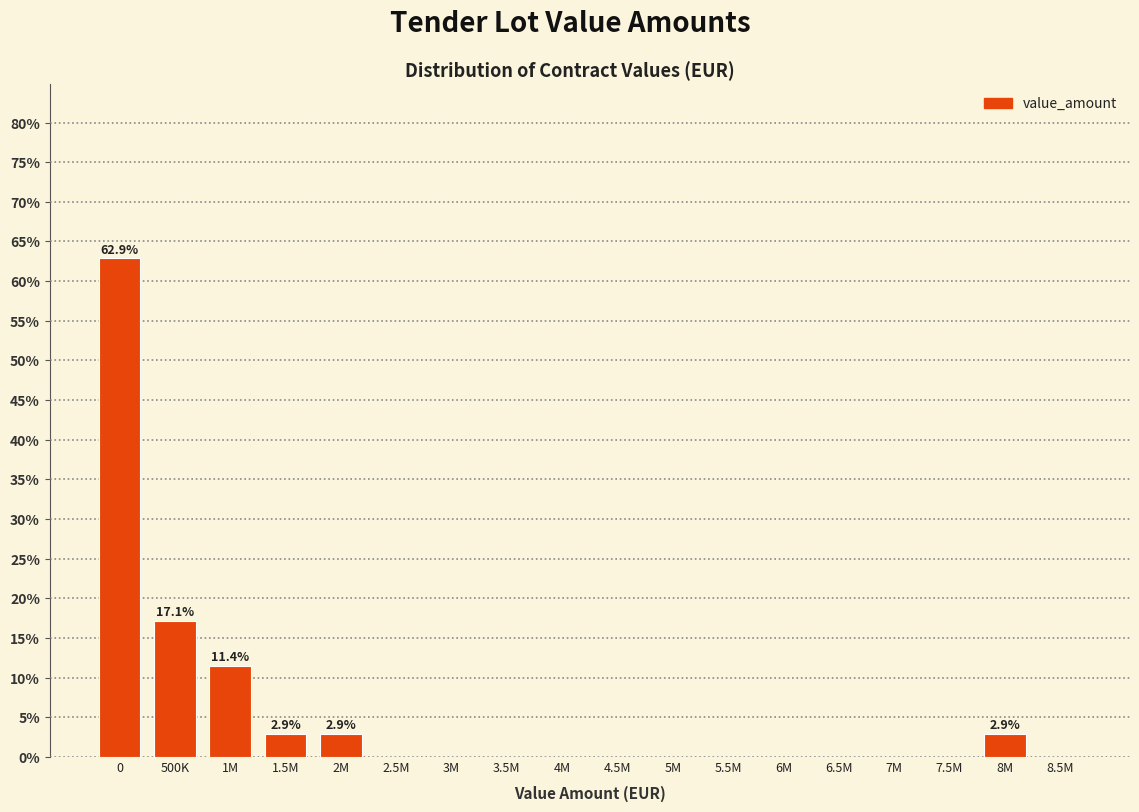

Reading left to right, transcribe all the data shown in this chart.

0=62.9	500K=17.1	1M=11.4	1.5M=2.9	2M=2.9	2.5M=0.0	3M=0.0	3.5M=0.0	4M=0.0	4.5M=0.0	5M=0.0	5.5M=0.0	6M=0.0	6.5M=0.0	7M=0.0	7.5M=0.0	8M=2.9	8.5M=0.0